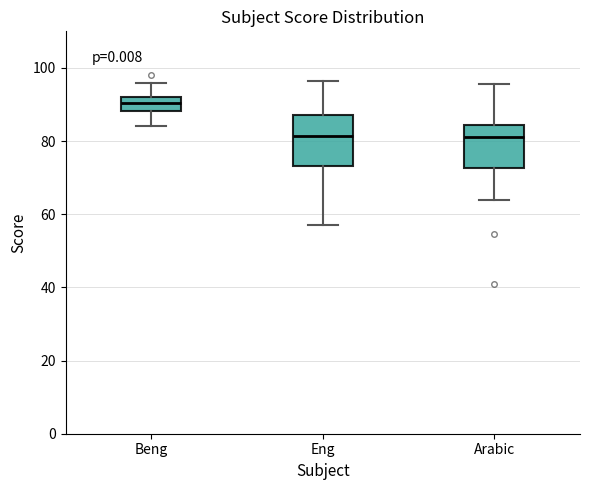

Which box's median line is the highest?

Beng